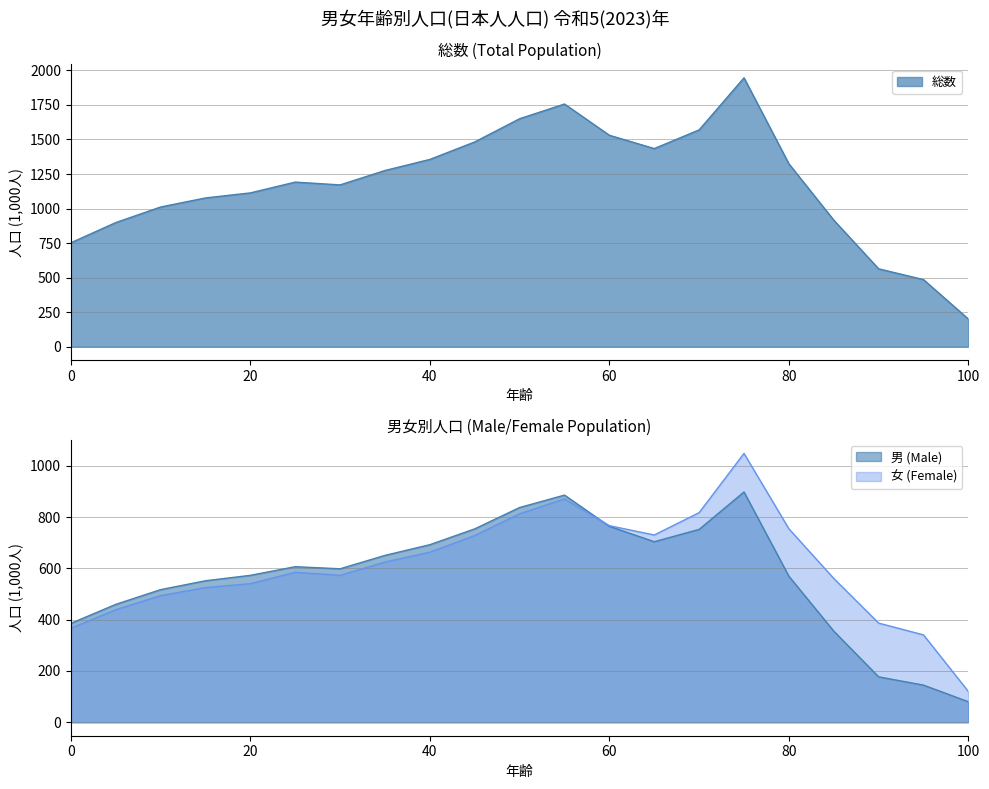

Reading left to right, extract all data points from this chart.

総数: 752.2	898.4	1011.2	1077.0	1113.5	1191.6	1171.3	1275.6	1355.8	1482.3	1650.3	1756.9	1530.7	1434.3	1569.5	1946.5	1324.1	916.4	563.8	485.7	200.0
男: 385.6	459.8	517.2	551.9	573.0	606.7	598.5	650.8	692.5	754.2	837.4	885.8	764.1	704.0	752.1	898.1	569.6	355.5	177.2	144.9	80.0
女: 366.6	438.7	494.0	525.1	540.5	584.8	572.9	624.8	663.3	728.1	812.9	871.1	766.6	730.3	817.4	1048.4	754.5	560.9	386.7	340.8	120.0